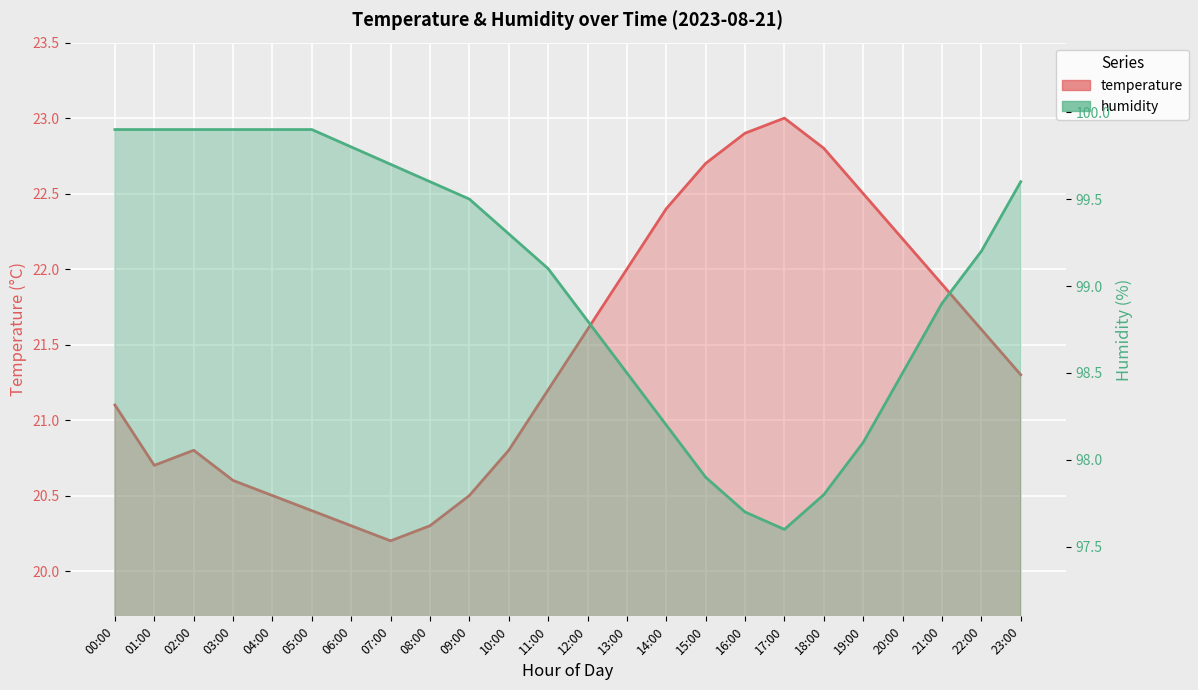

How many lines are shown in the chart?

2